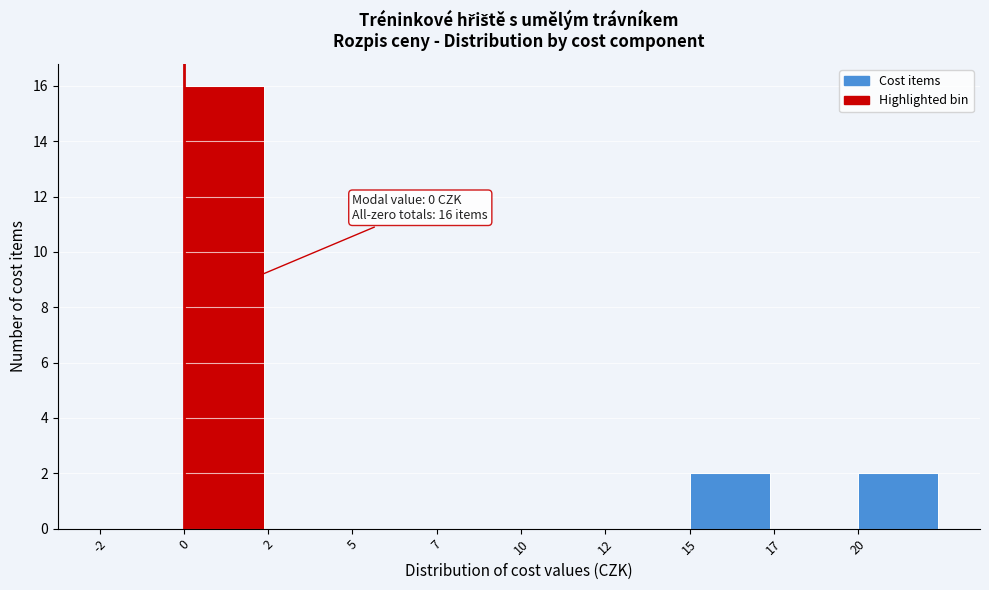

Reading right to left, list all the values displayed in this chart.

20=2	17=0	15=2	12=0	10=0	7=0	5=0	2=0	0=16	-2=0